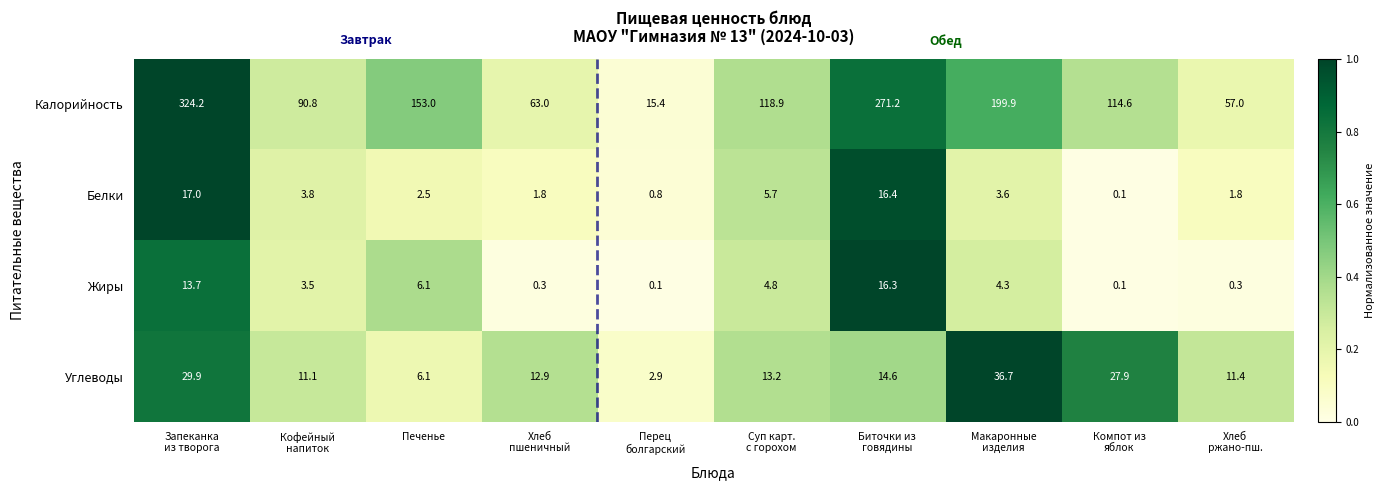

Which series has the largest range (max minus min)?

Калорийность